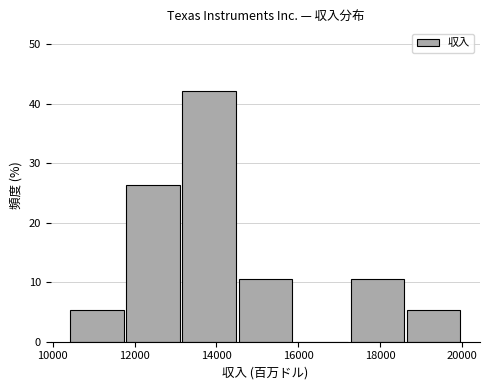

Reading left to right, list every bar in this chart as the range it spans on the x-axis followed by its height. Neither the bar edges nor the heights are printed on the chart, so give them approximately, as read against the axes.

10400 to 11800: 5
11800 to 13200: 26
13200 to 14600: 42
14600 to 16000: 11
16000 to 17200: 0
17200 to 18600: 11
18600 to 20000: 5